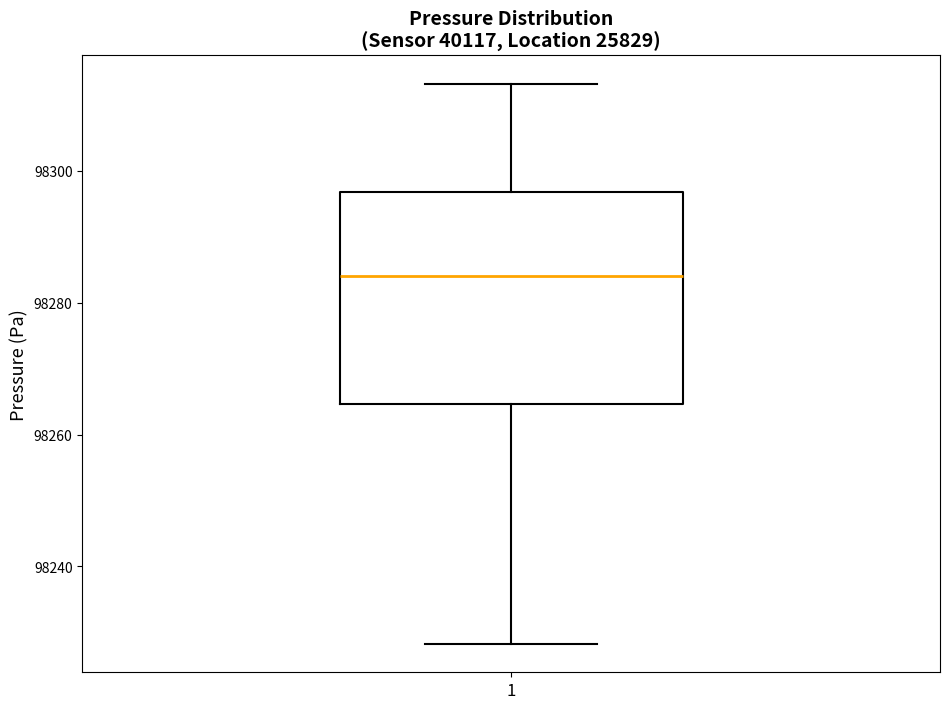

Transcribe this box plot: give where the median line is, the range the box spans, and where the two whiskers end, as read against the y-axis. The values are not printed on the chart, so give them approximately, as read against the axis.

median 98284, box 98264 to 98296, whiskers 98228 to 98314